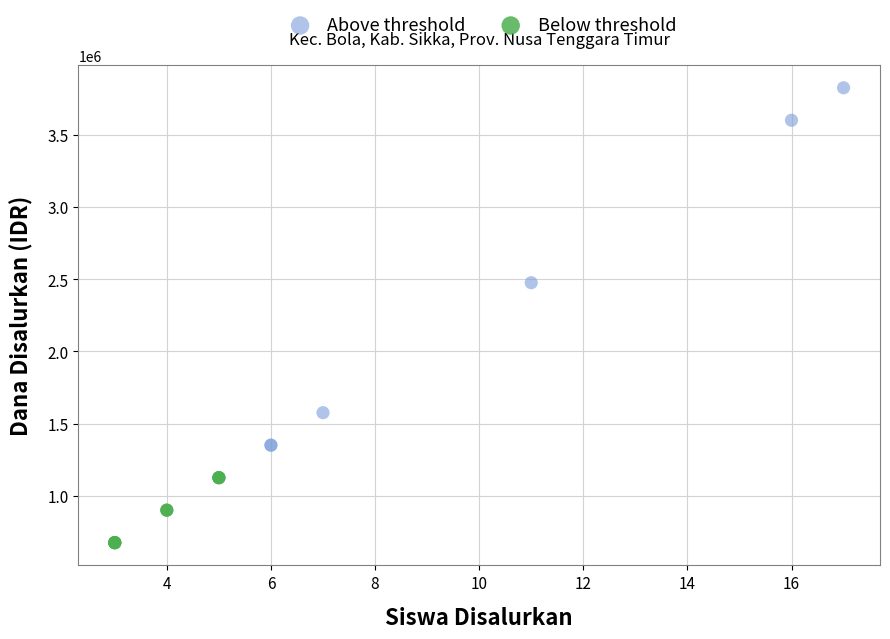

Which series has the largest Y range (max minus min)?

Above threshold